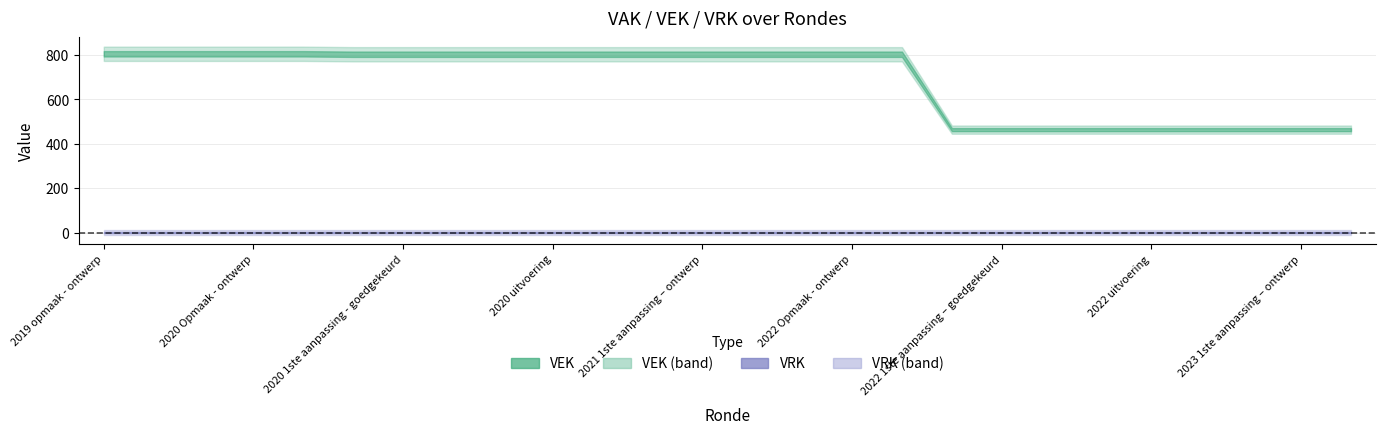

How many data points does each series have?

26